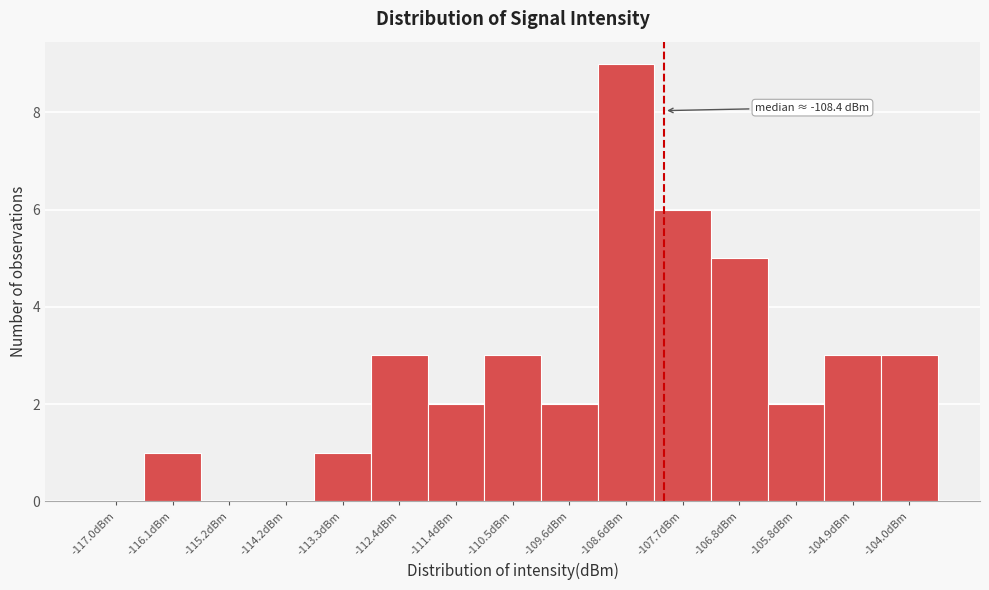

Over which range of the x-axis is the bar tallest?

-109.1 to -108.2